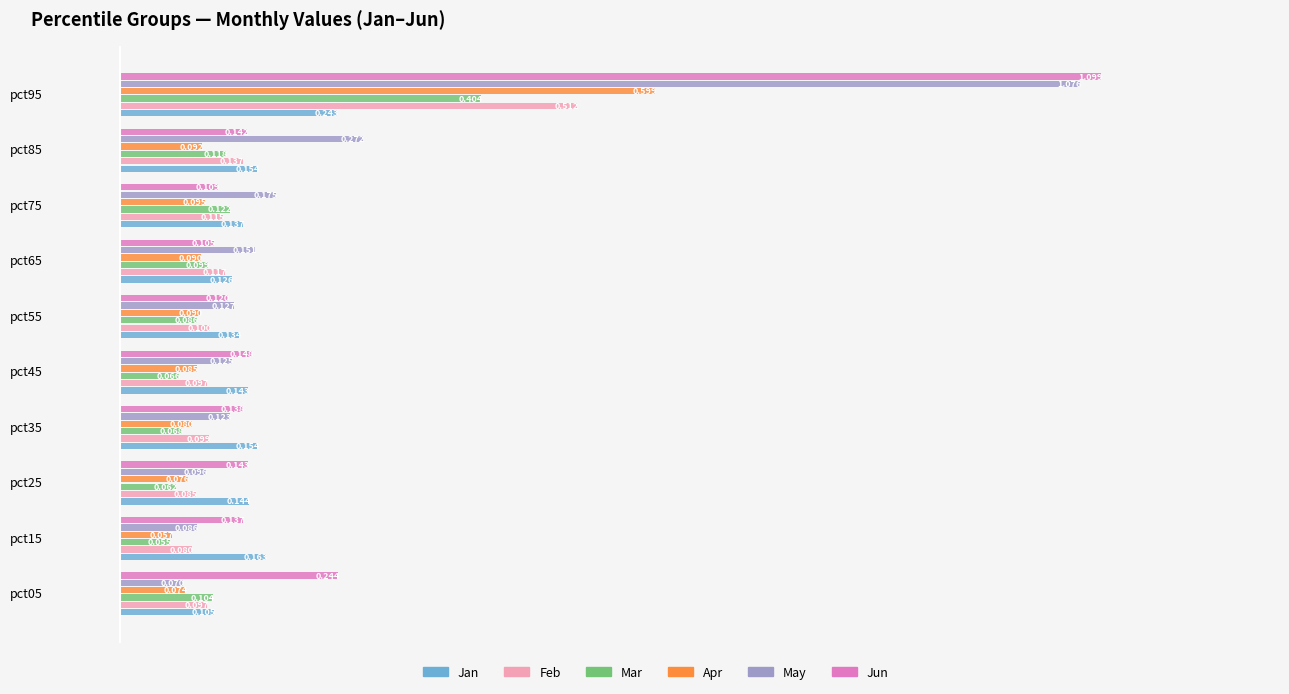

What are all the series names shown in the legend?

Jan, Feb, Mar, Apr, May, Jun